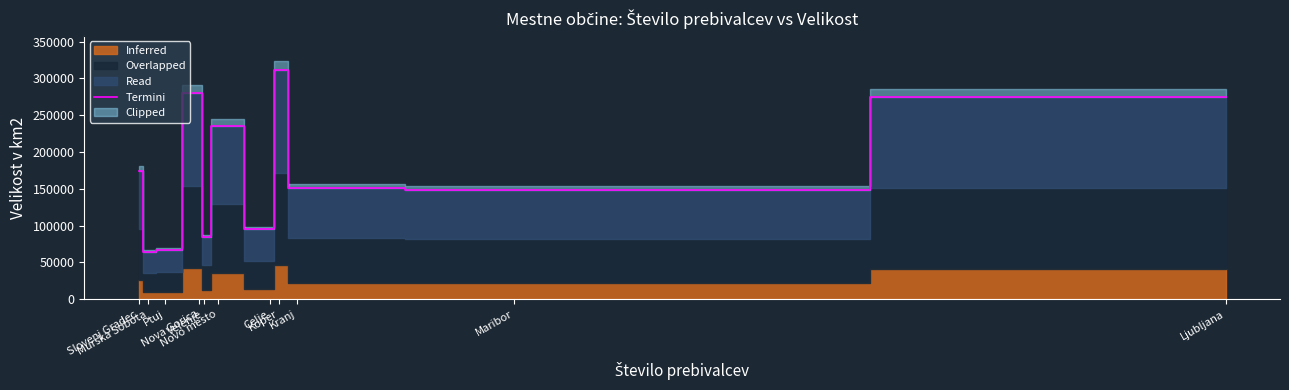

What position from the right is Maribor?

2